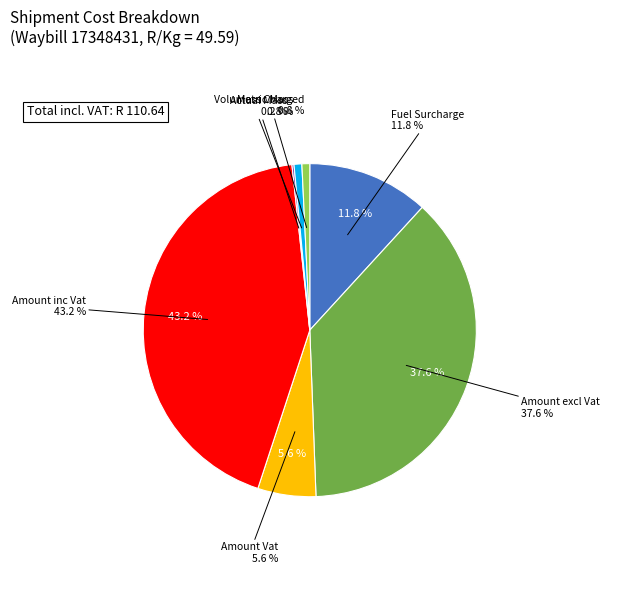

Rank the categories by value from highest to lowest.

Amount inc Vat, Amount excl Vat, Fuel Surcharge, Amount Vat, Volumetric Mass, Mass Charged, Actual Mass